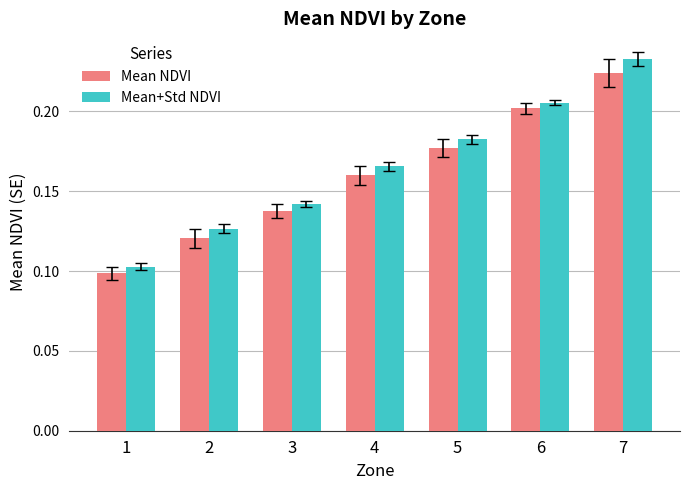

True or false: Mean+Std NDVI has a value of 0.2 at 4.

True